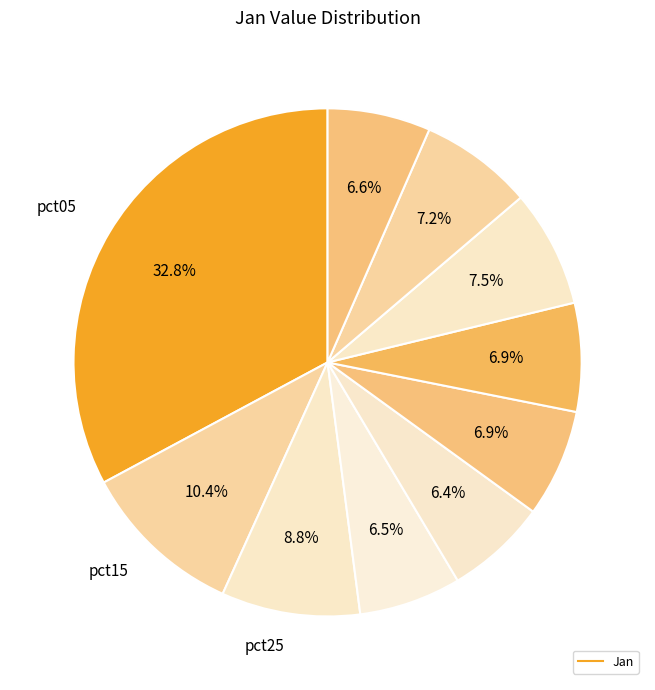

How many slices are in this pie chart?

10